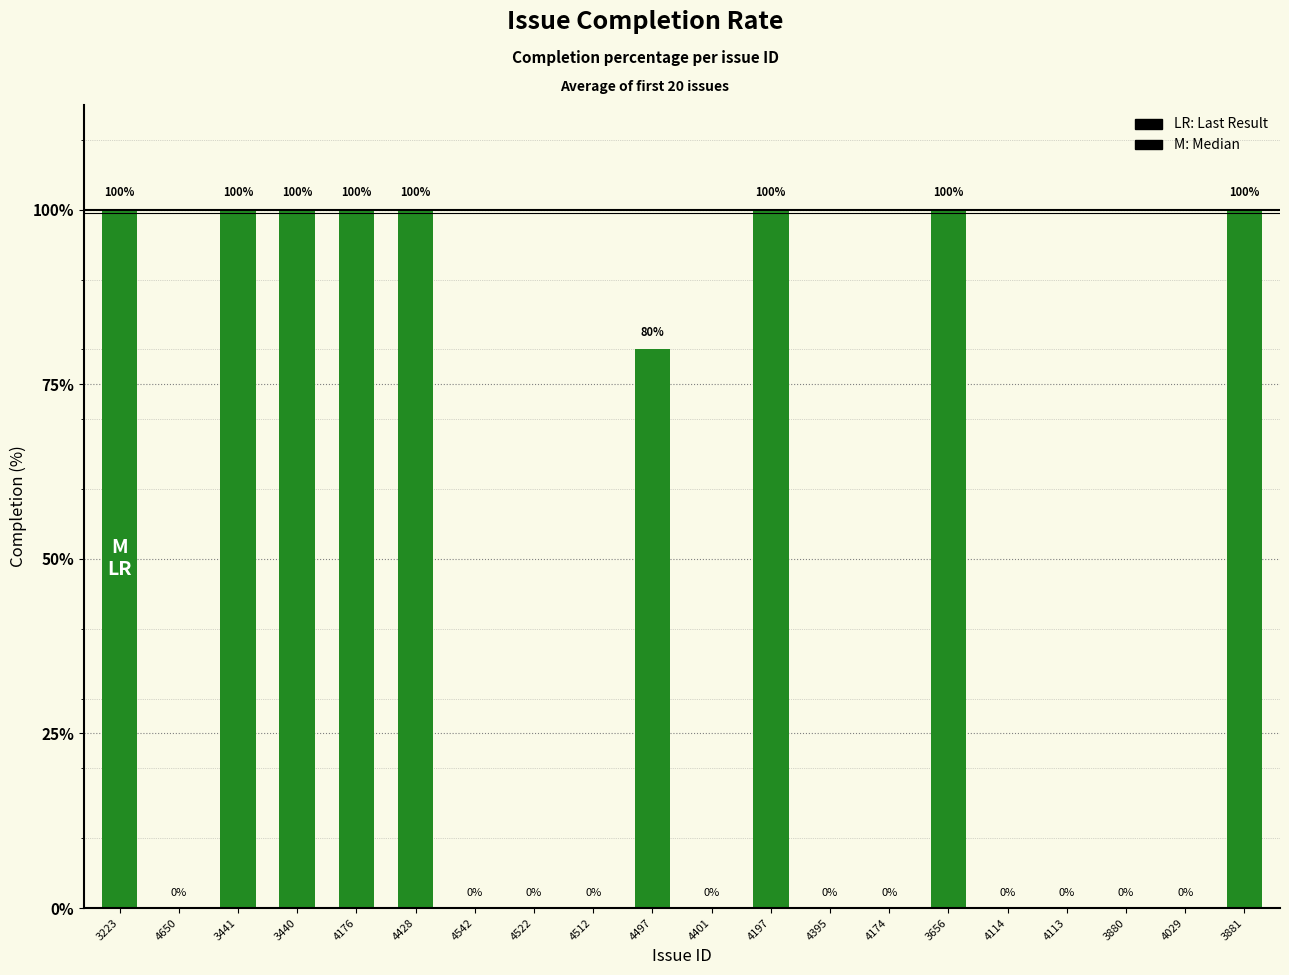

What is the ratio of the value at 3223 to the value at 3881?

1.0